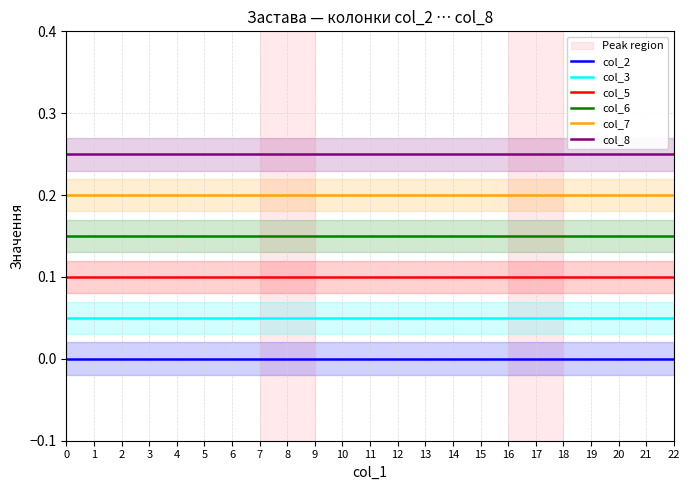

Is the value of col_8 at 19 greater than the value of col_2 at 14?

Yes